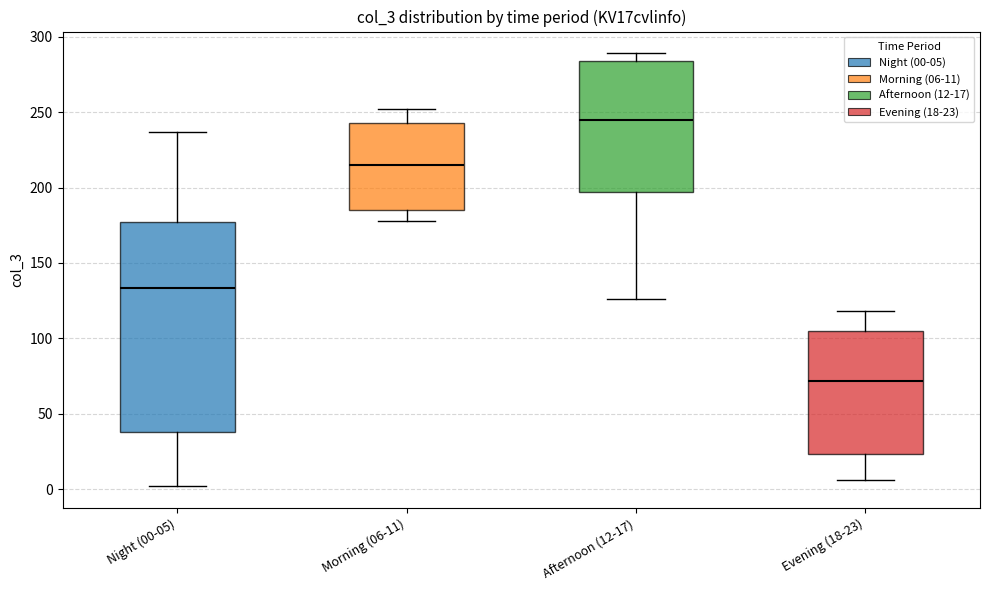

Which box is the tallest, from its lower edge to its upper edge?

Night (00-05)